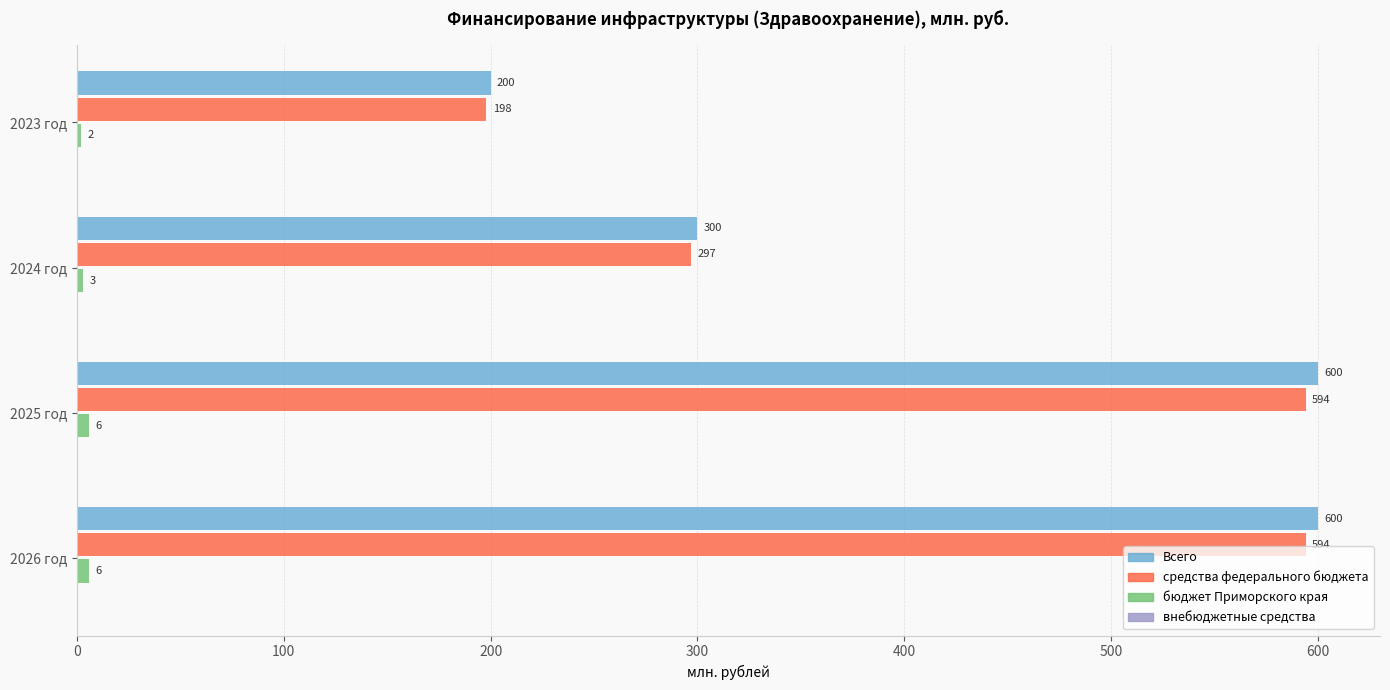

Which series has the largest total across all categories?

Всего